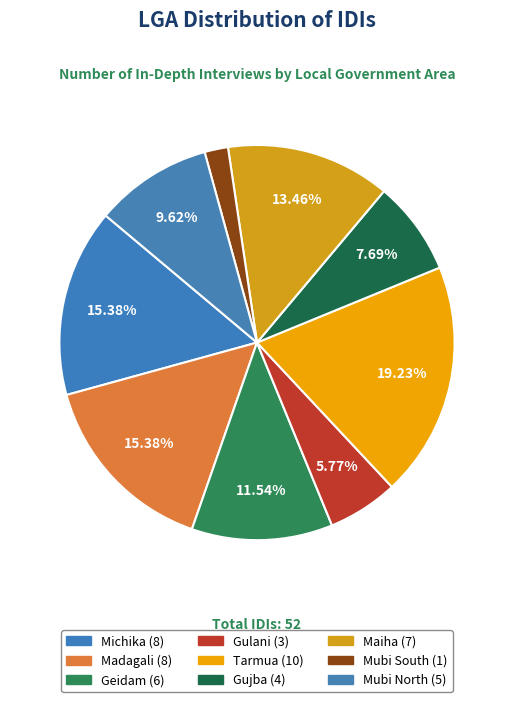

To the nearest percent, what is the average slice percentage?

11%